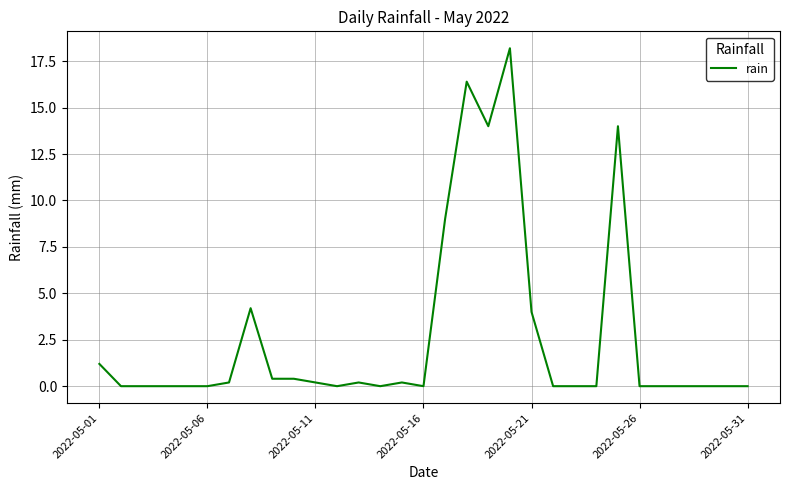

Reading right to left, extract all data points from this chart.

0.0	0.0	0.0	0.0	0.0	0.0	14.0	0.0	0.0	0.0	4.0	18.2	14.0	16.4	9.0	0.0	0.2	0.0	0.2	0.0	0.2	0.4	0.4	4.2	0.2	0.0	0.0	0.0	0.0	0.0	1.2